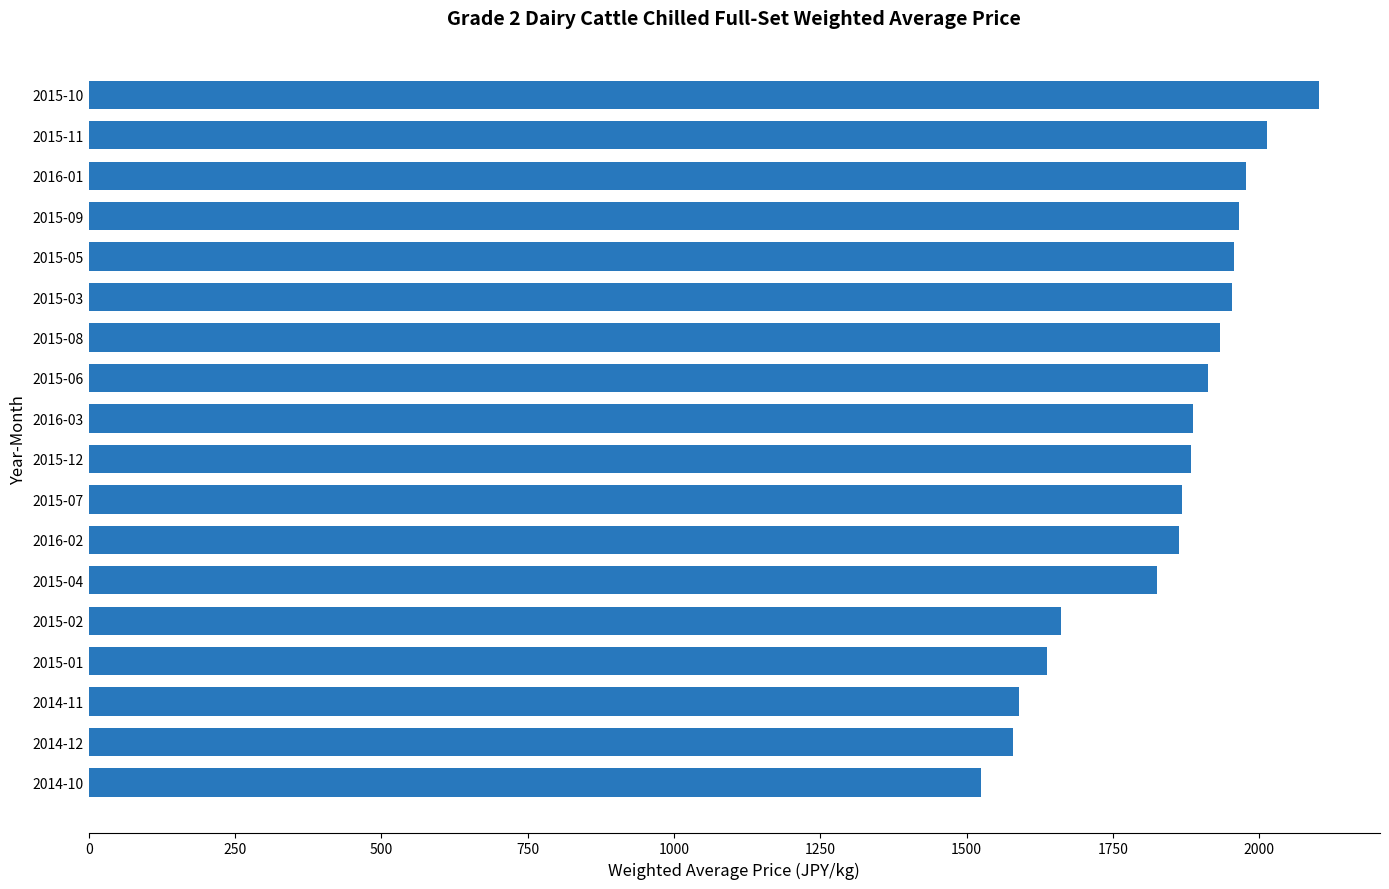

Are the bars grouped side by side (vs. stacked)?

No